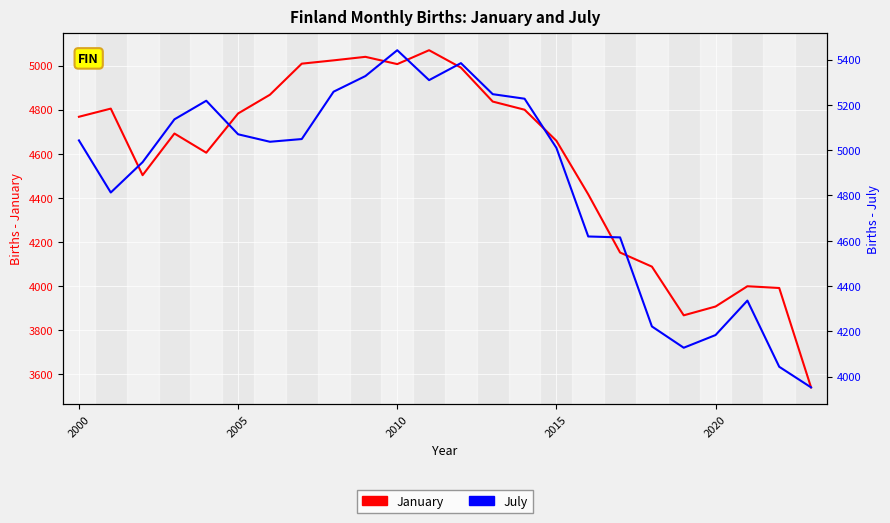

What is the sum of all January values?

109421